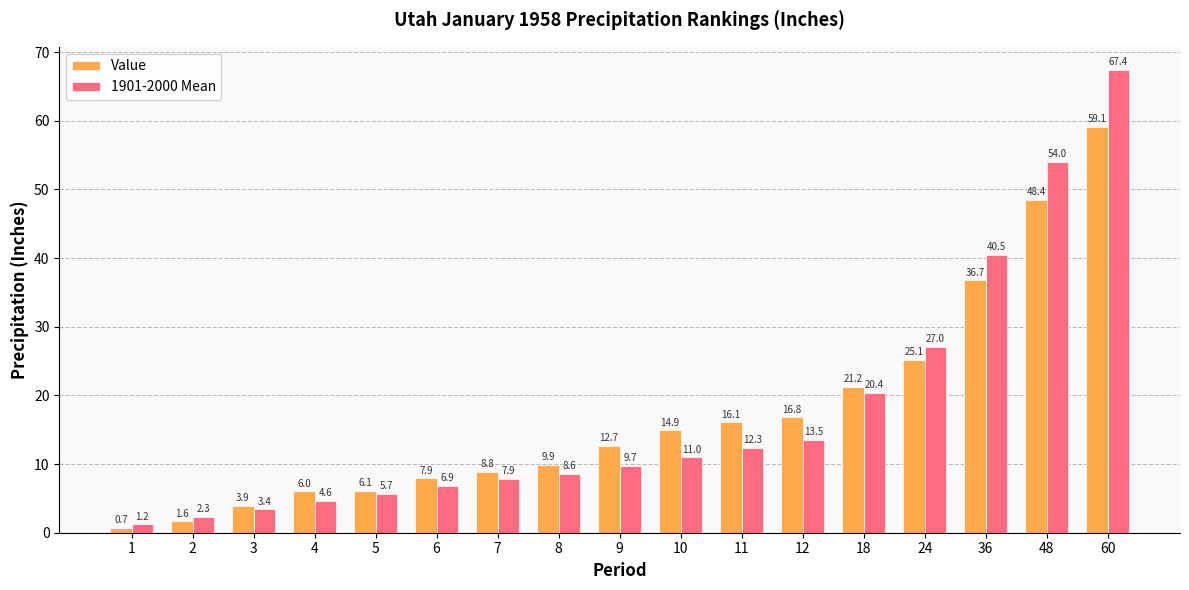

How many values in the 1901-2000 Mean series are below 9?

8